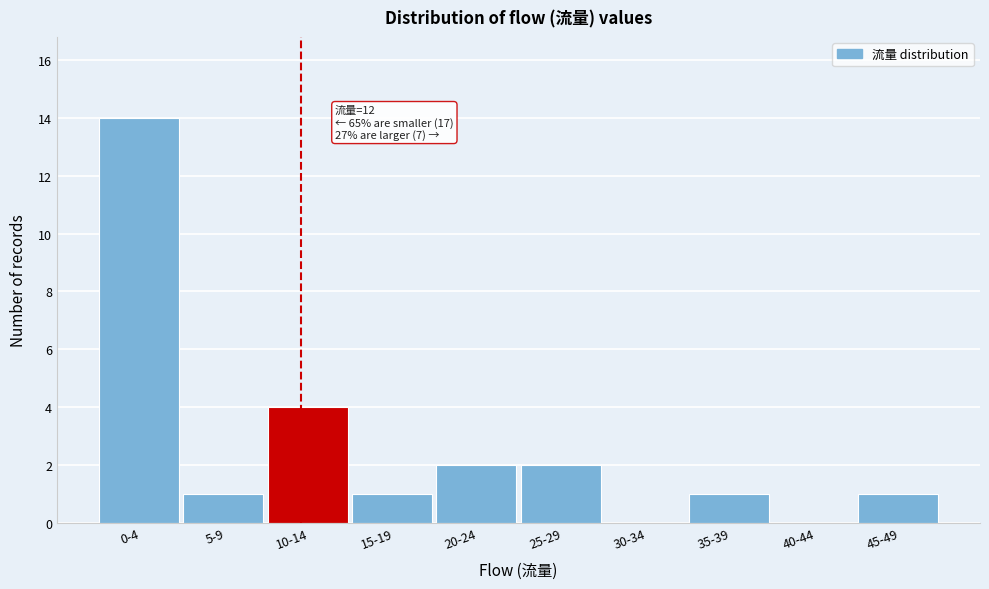

Reading left to right, transcribe all the data shown in this chart.

0-4=14	5-9=1	10-14=4	15-19=1	20-24=2	25-29=2	30-34=0	35-39=1	40-44=0	45-49=1